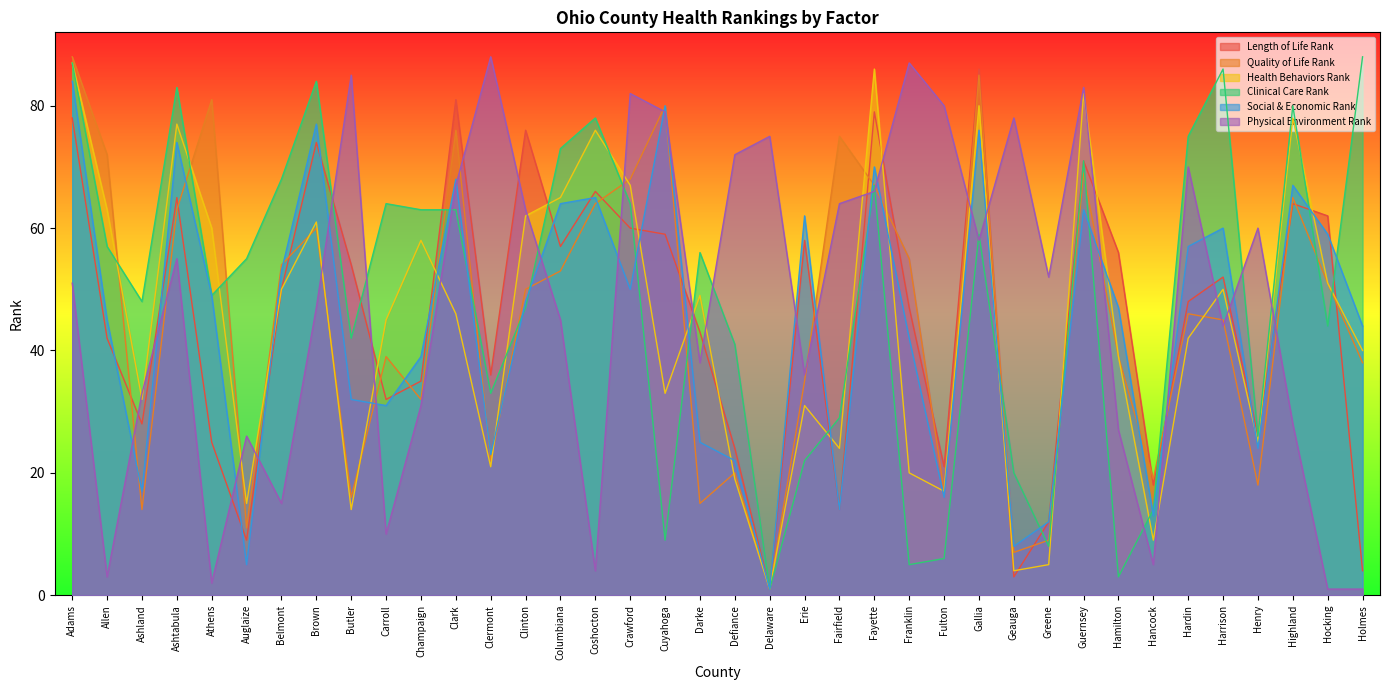

What is the smallest value displayed?

1